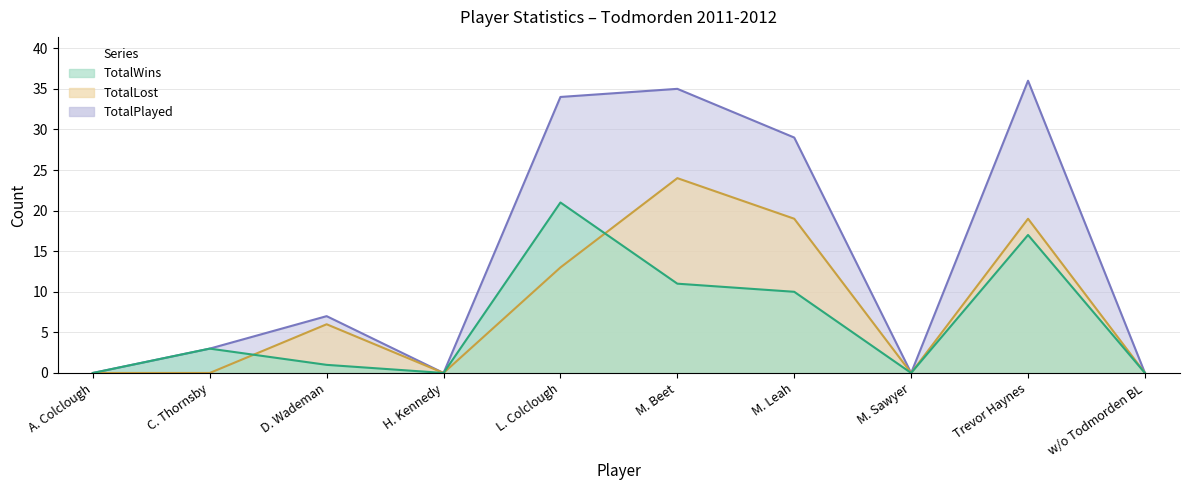

Where is TotalLost nearest to the value 12?

L. Colclough